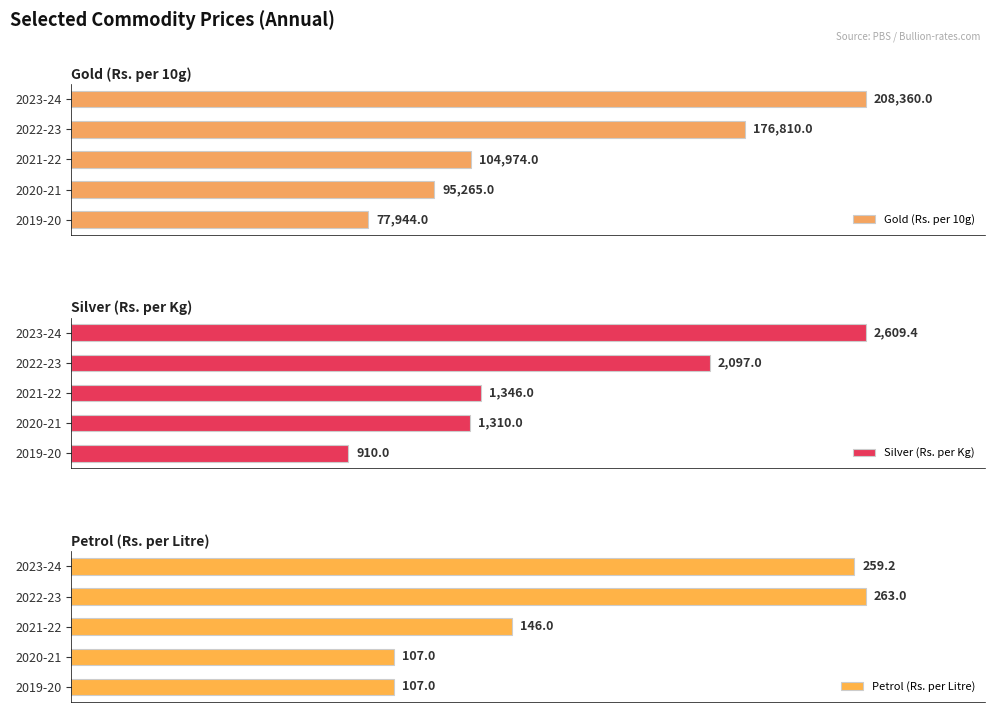

At which label does Gold (Rs. per 10g) reach its peak?

2023-24